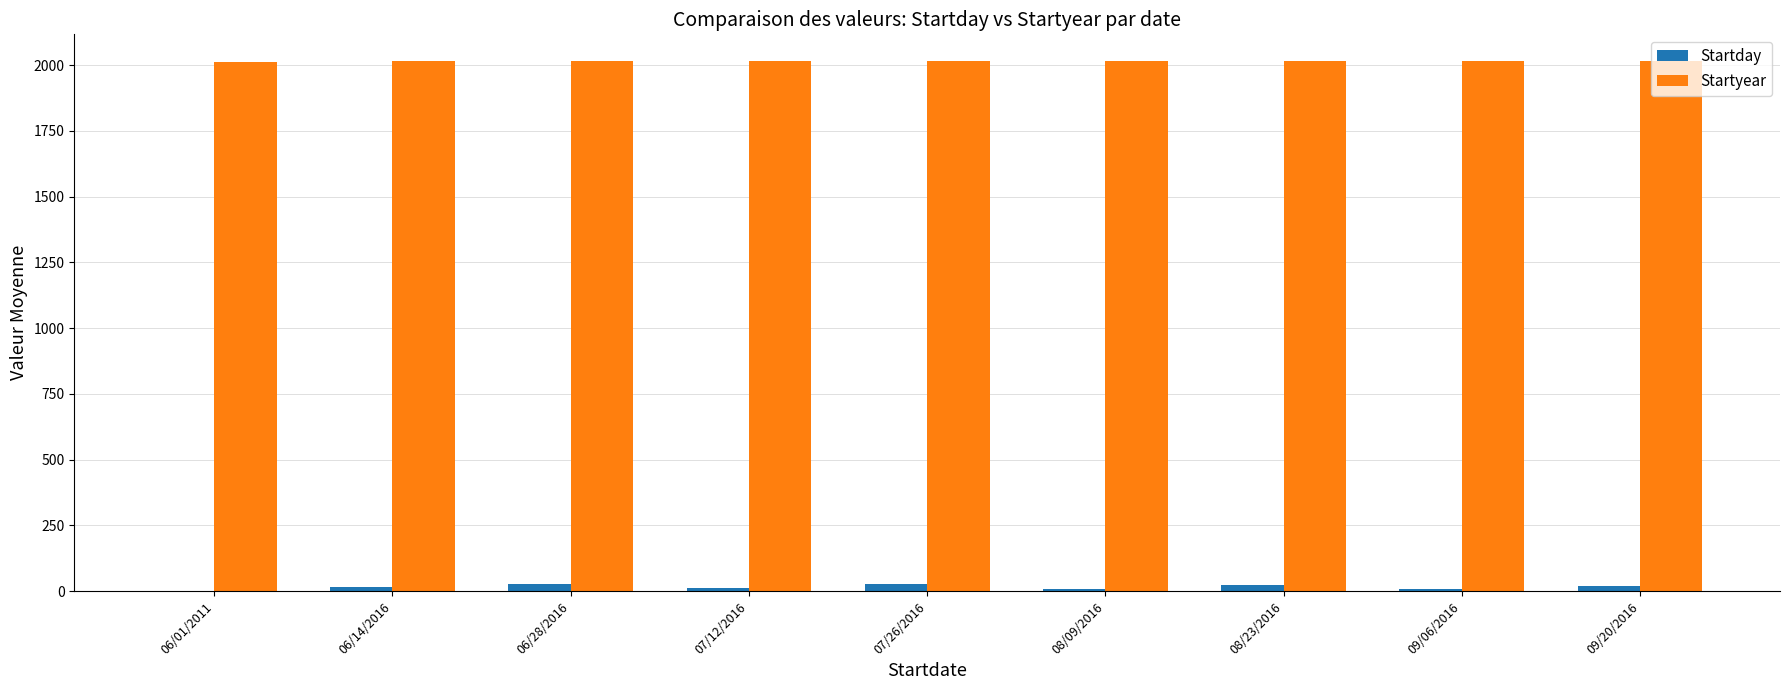

How many groups of bars are there?

9